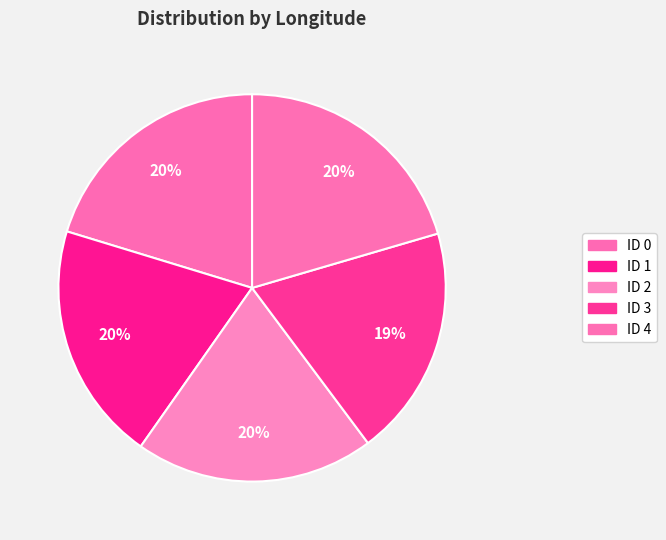

What percentage is NOT represented by ID 0?

79.7%